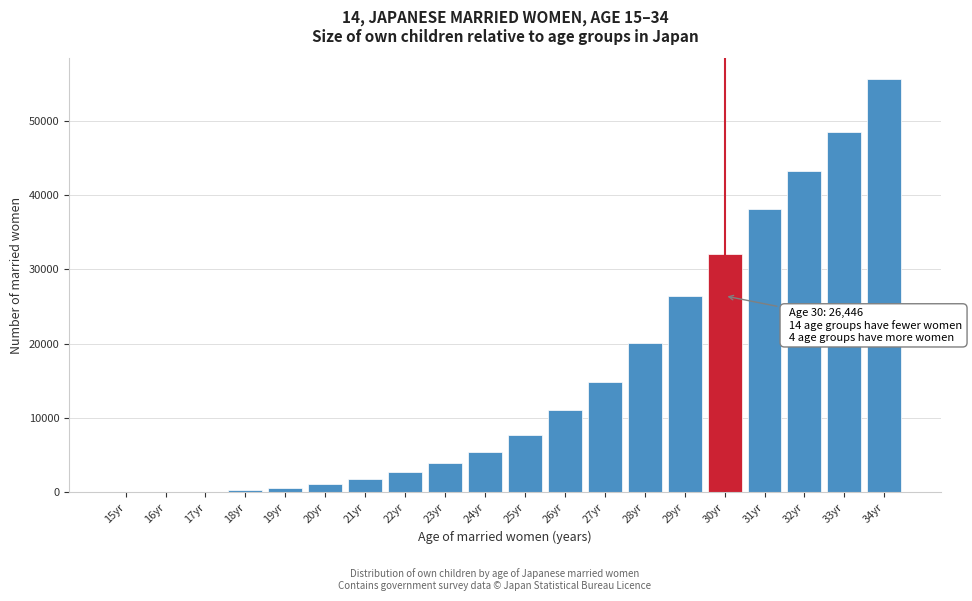

What is the maximum value shown in the chart?

55632